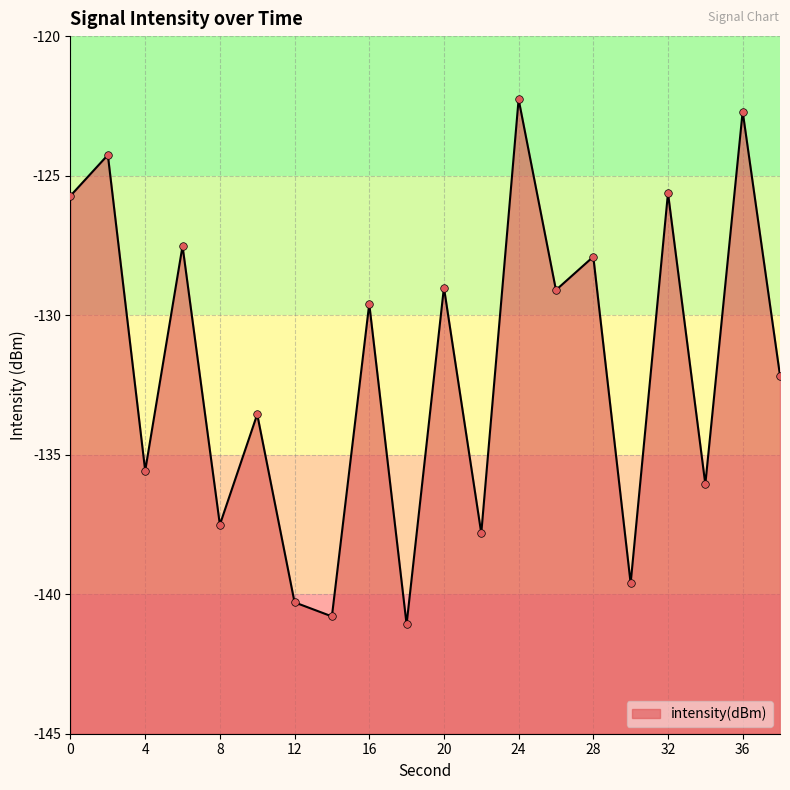

Between 6 and 18, which is larger?

6